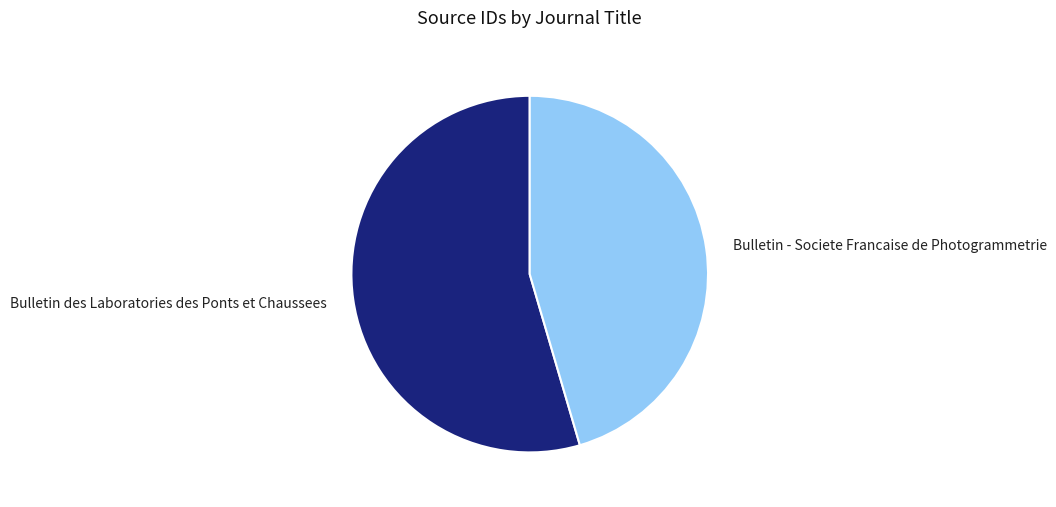

Combined, do Bulletin - Societe Francaise de Photogrammetrie and Bulletin des Laboratories des Ponts et Chaussees account for over 50%?

Yes